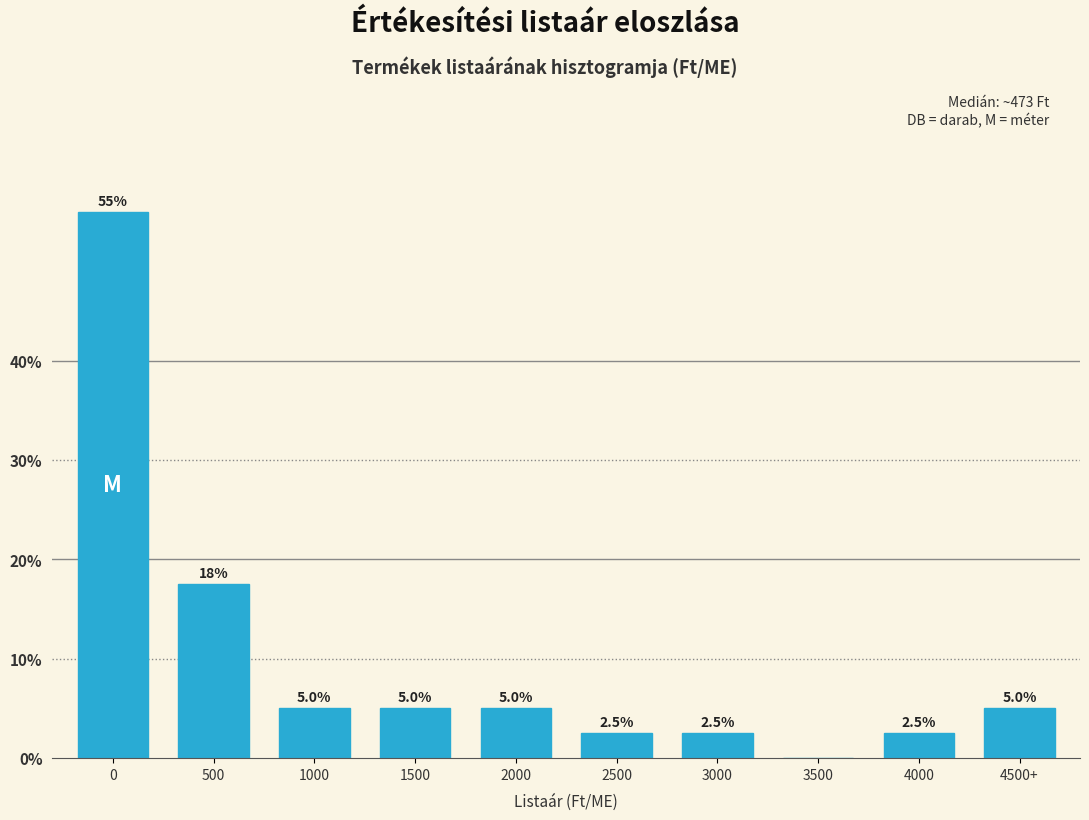

Reading right to left, transcribe all the data shown in this chart.

4500+=5.0	4000=2.5	3500=0.0	3000=2.5	2500=2.5	2000=5.0	1500=5.0	1000=5.0	500=17.5	0=55.0